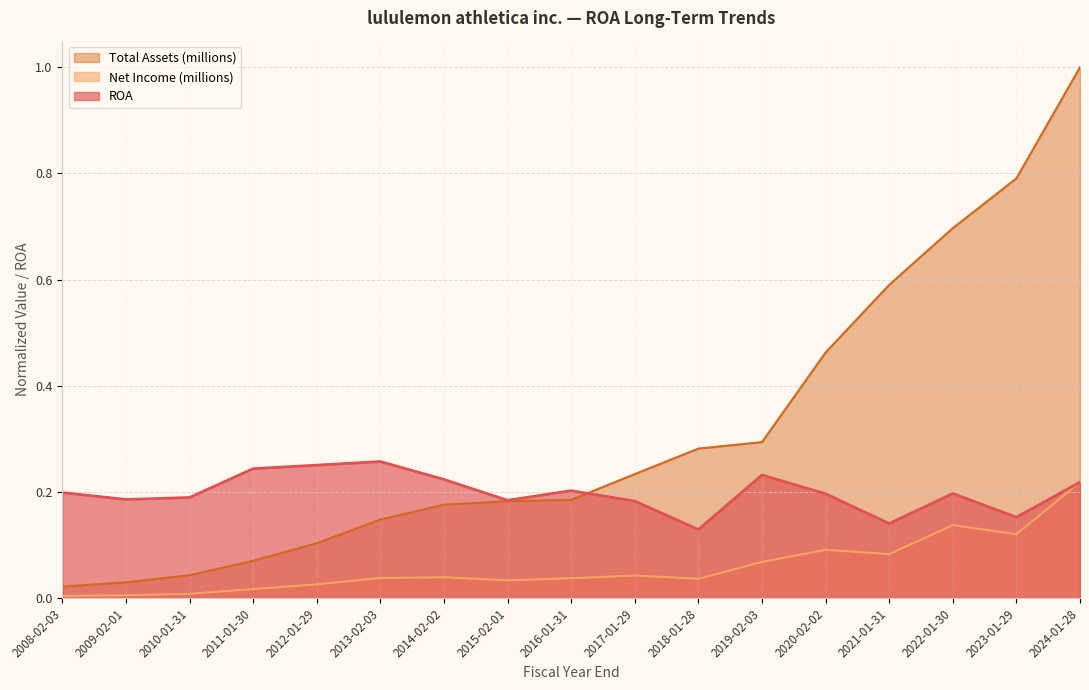

Which series has the largest total across all categories?

Total Assets (millions)